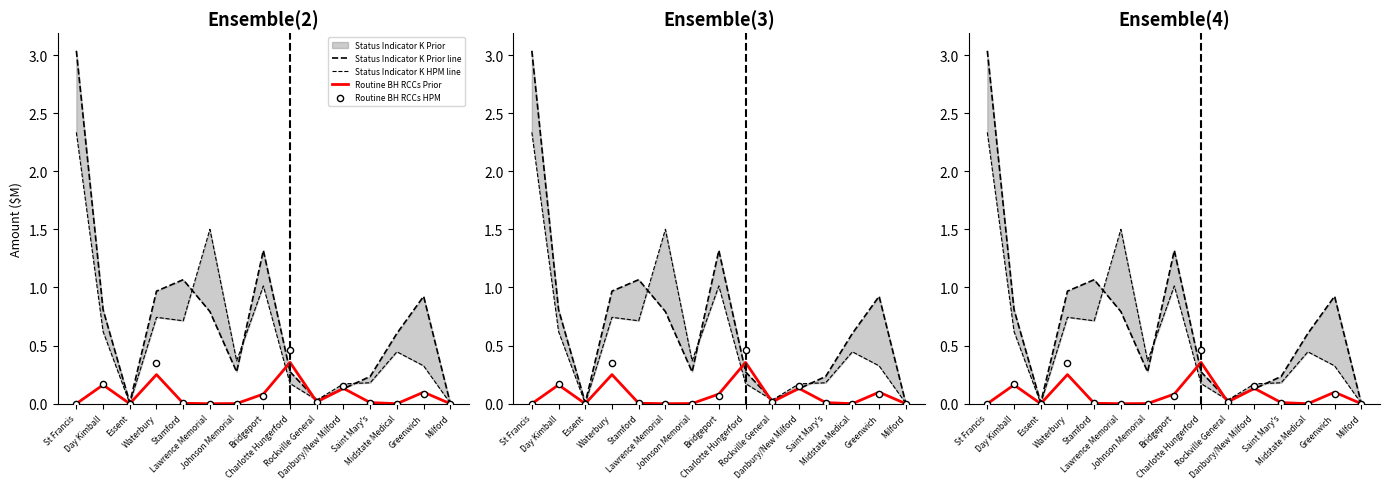

What is the total value across all series at Saint Mary's?

0.4